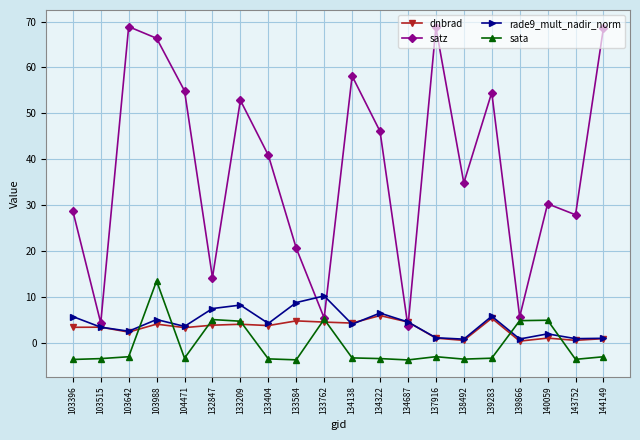

What is the value of the sata point at the 8th from the left?

-3.5